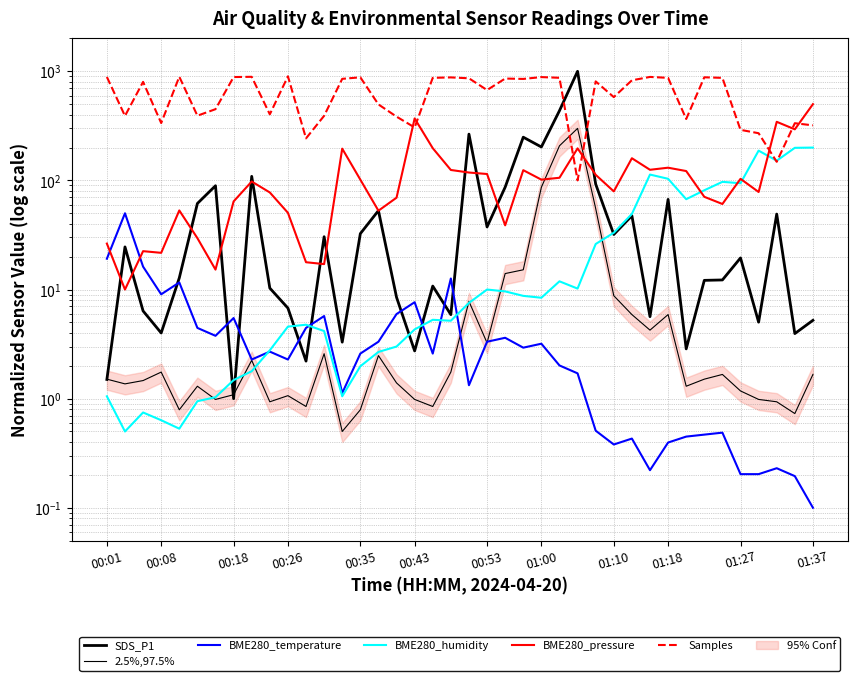

Between which two adjacent categories do Samples and BME280_pressure first intersect?

16 and 17